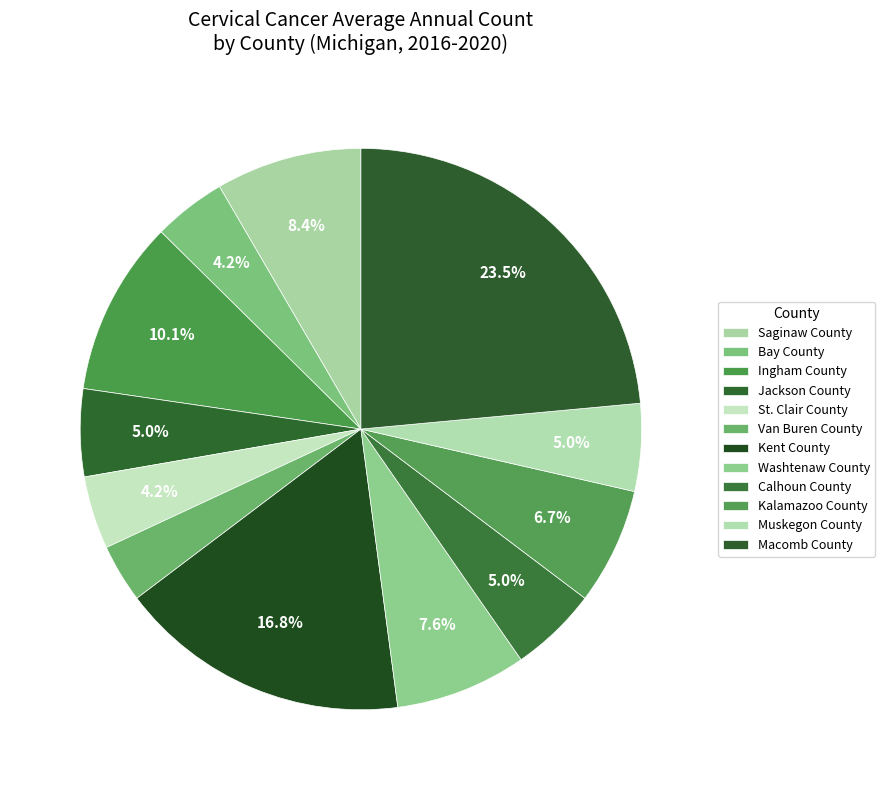

What is the ratio of the value at Washtenaw County to the value at Saginaw County?

0.9